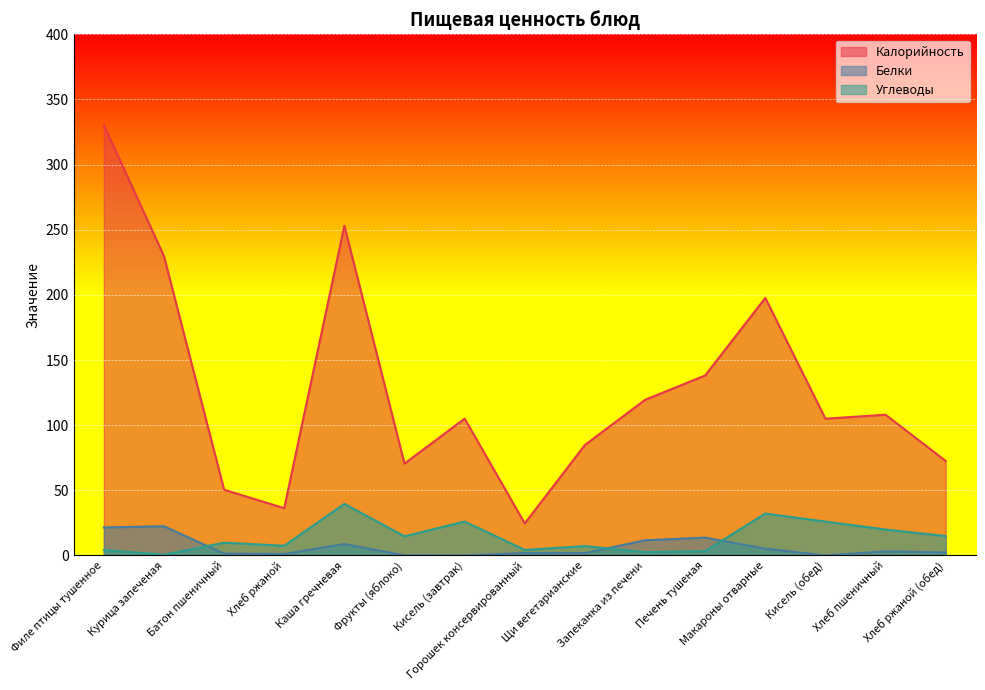

True or false: Калорийность and Углеводы cross at least once.

False